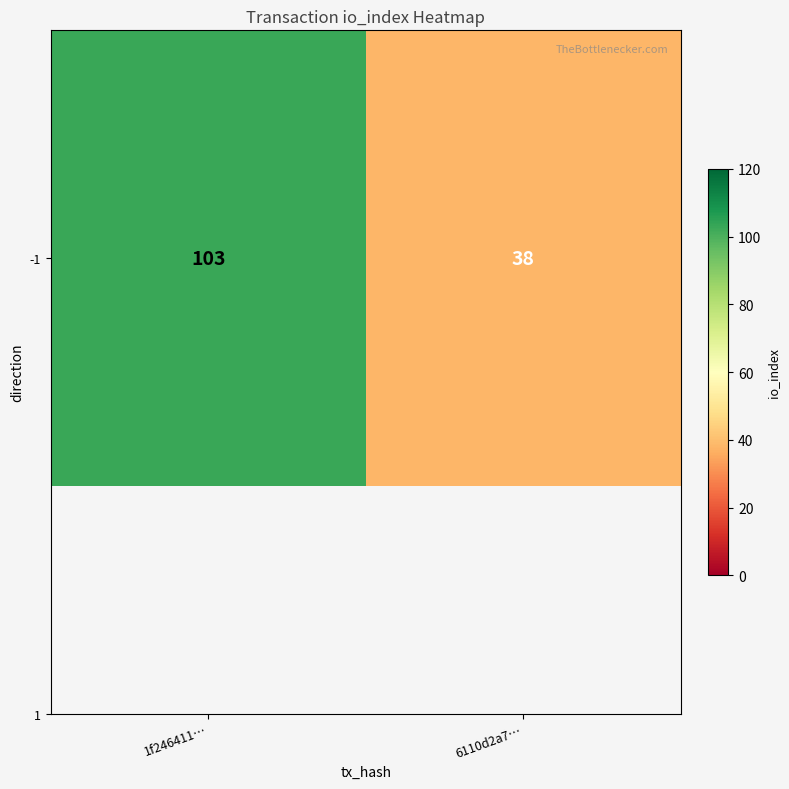

What is the ratio of the value at 6110d2a7… to the value at 1f246411…?

0.4